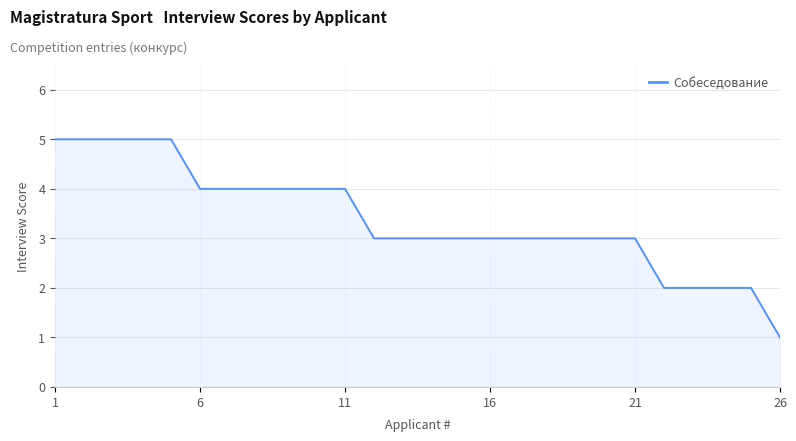

What is the difference between the maximum and minimum values?

4